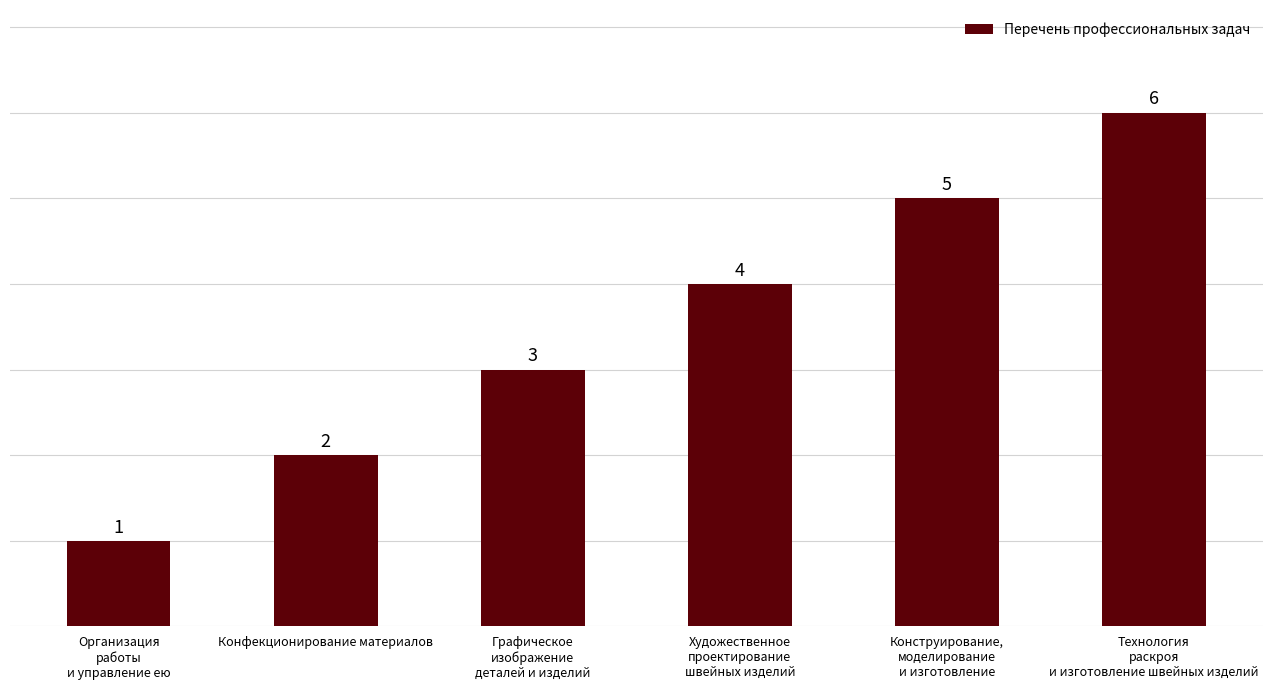

Which label corresponds to the smallest value in the chart?

Организация
работы
и управление ею